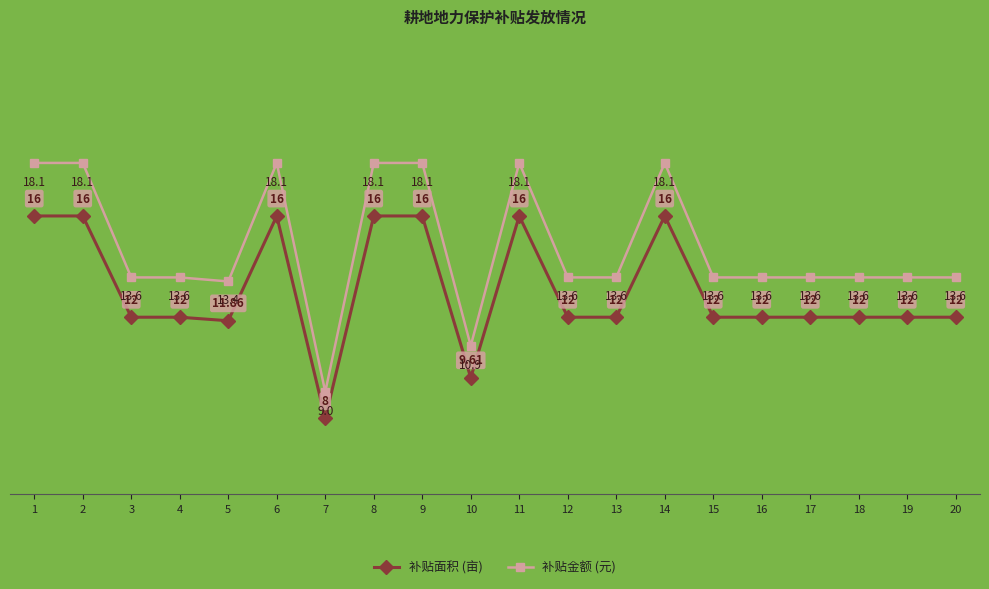

What is the difference between the 补贴面积 (亩) values at 2 and 17?

4.0